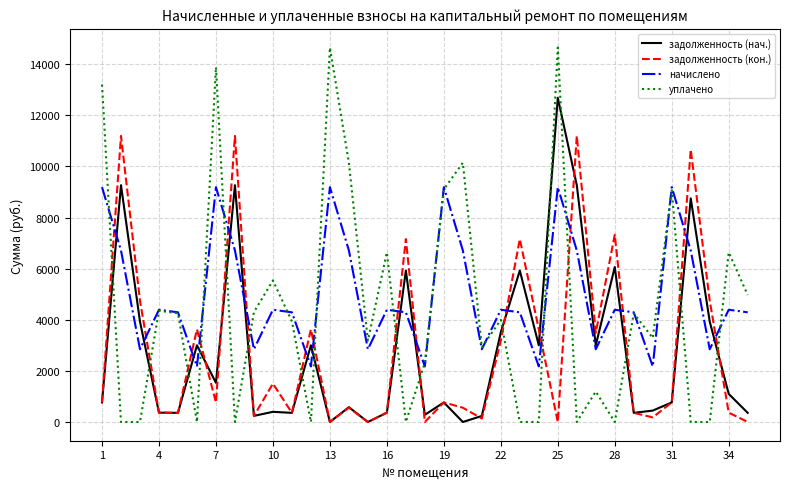

After their last crossing, which series has the higher values: задолженность (кон.) or задолженность (нач.)?

задолженность (нач.)